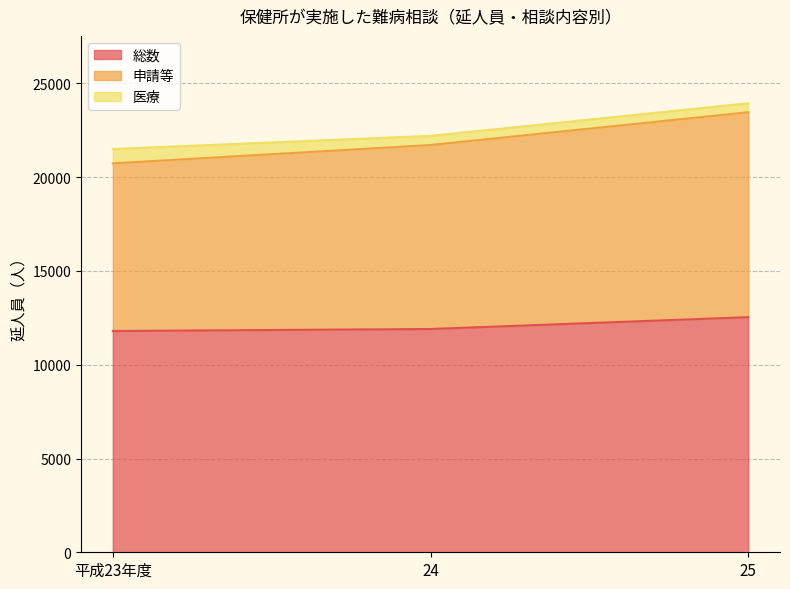

Count the number of categories in the chart.

3